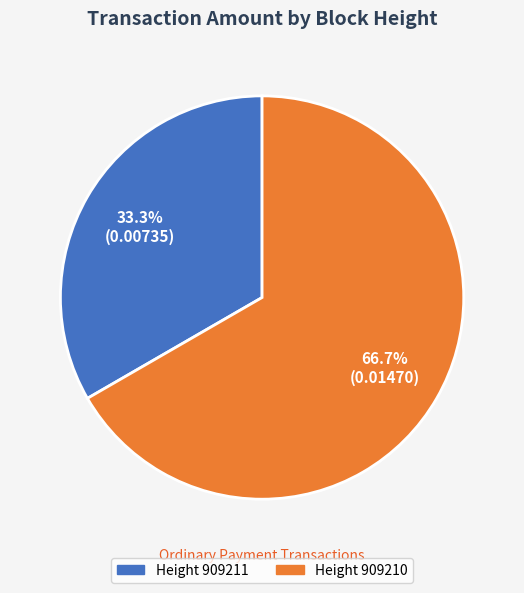

Does any single category account for the majority?

Yes